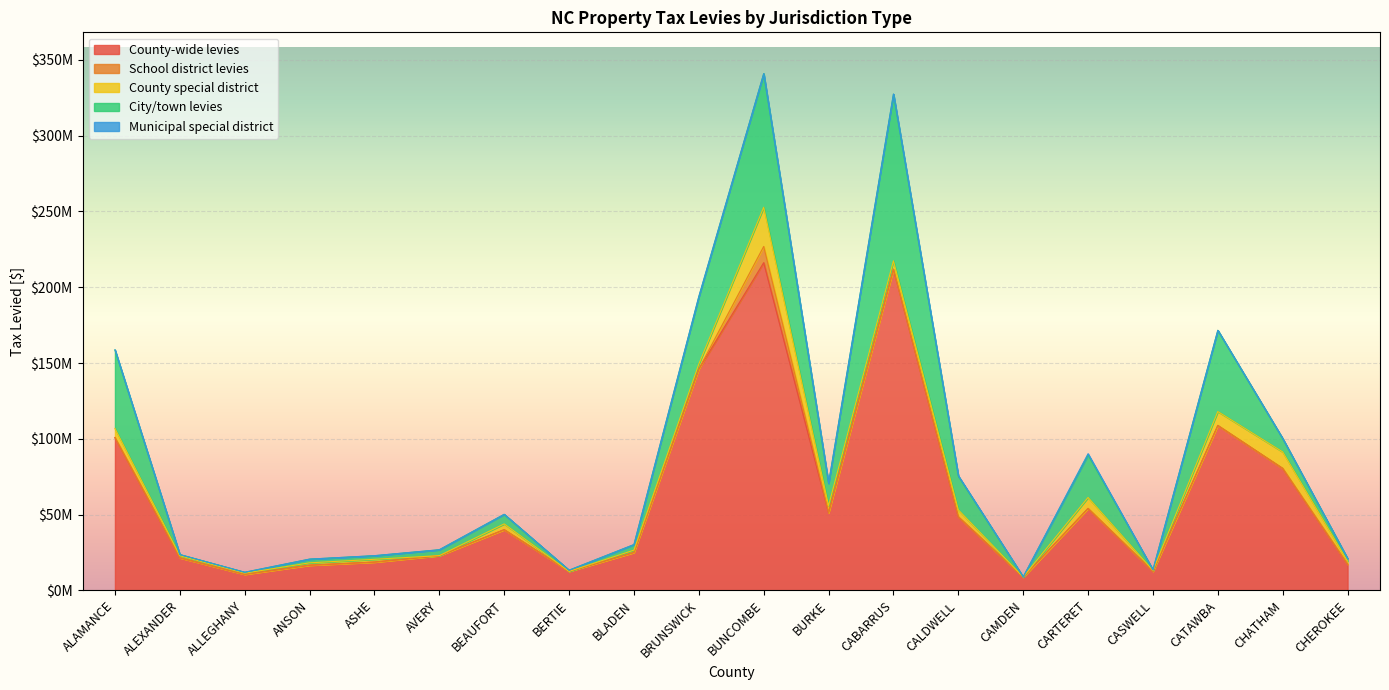

True or false: City/town levies and School district levies cross at least once.

False